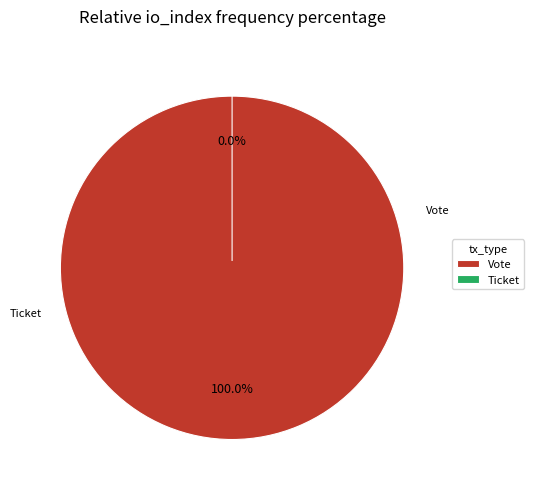

Rank the categories by value from lowest to highest.

Ticket, Vote